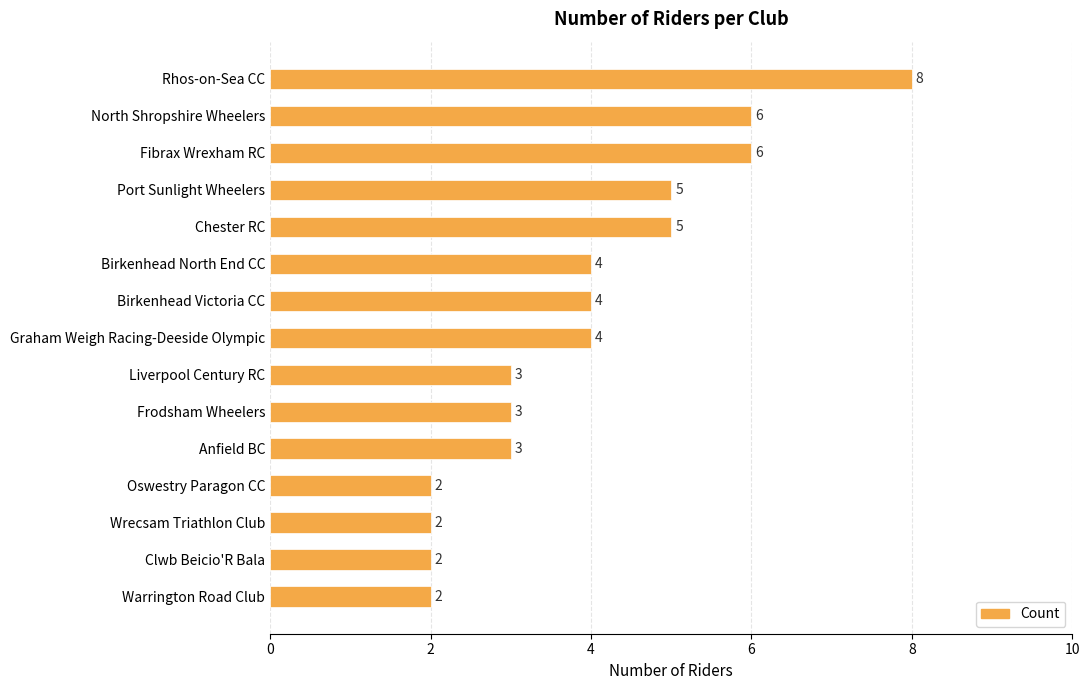

True or false: the data shows 10 at Fibrax Wrexham RC.

False